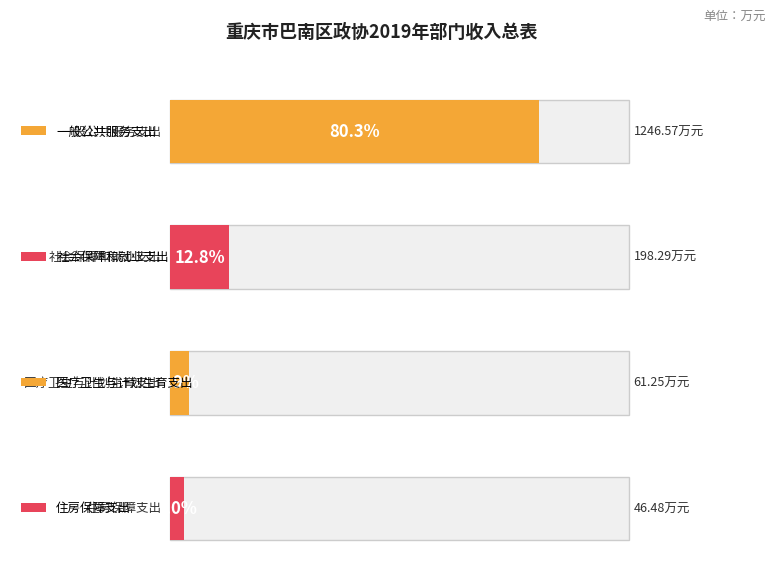

How many bars are there in each group?

2